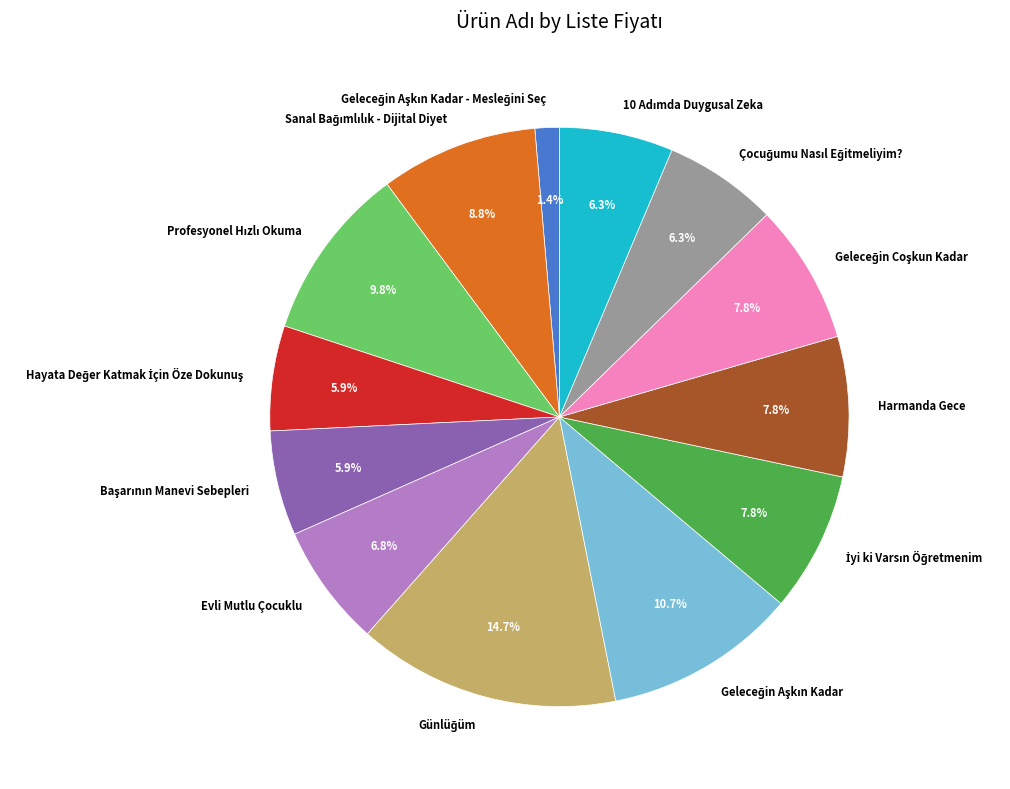

Does Evli Mutlu Çocuklu account for over 50% of the chart?

No